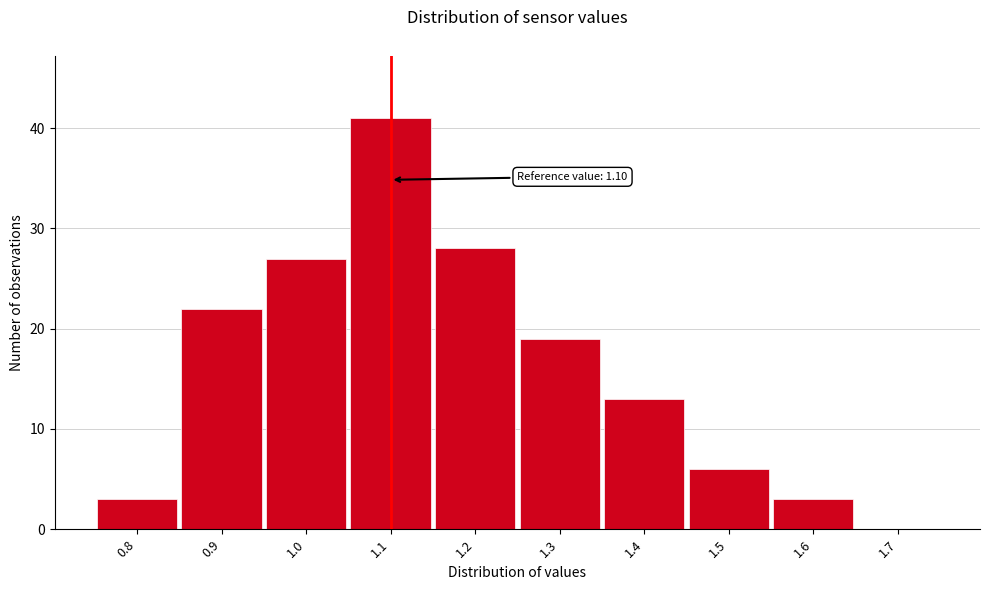

Which range on the x-axis has the tallest bar?

1.05 to 1.15